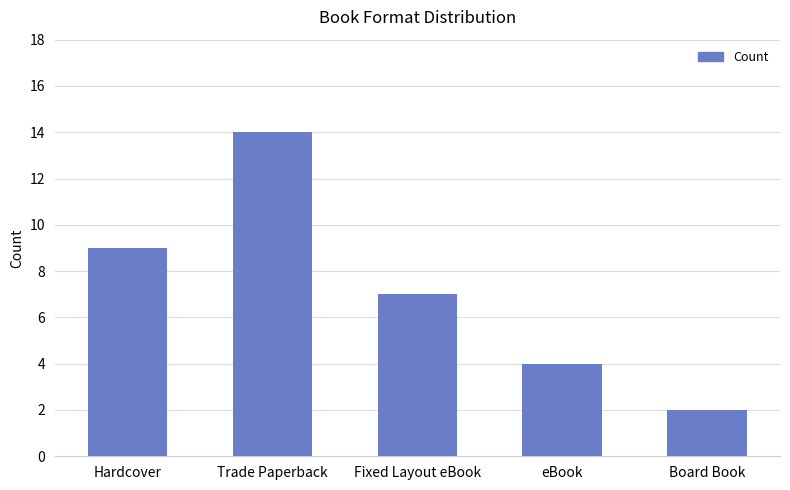

How many data points does each series have?

5